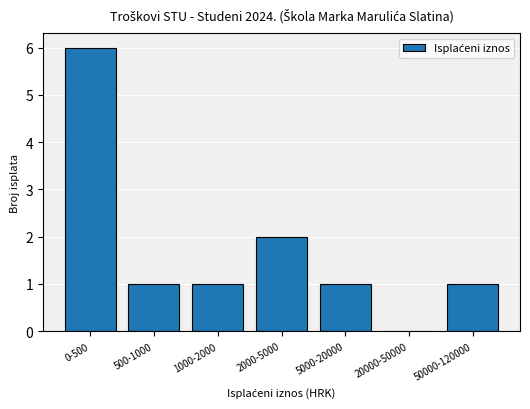

Reading right to left, list all the values displayed in this chart.

50000-120000=1	20000-50000=0	5000-20000=1	2000-5000=2	1000-2000=1	500-1000=1	0-500=6